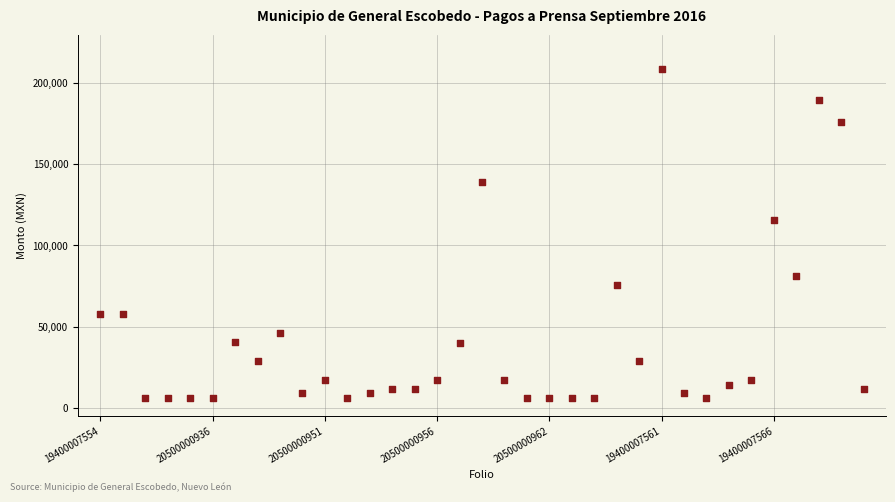

What Y value in the scatter plot is closest to 107300?

116000.0